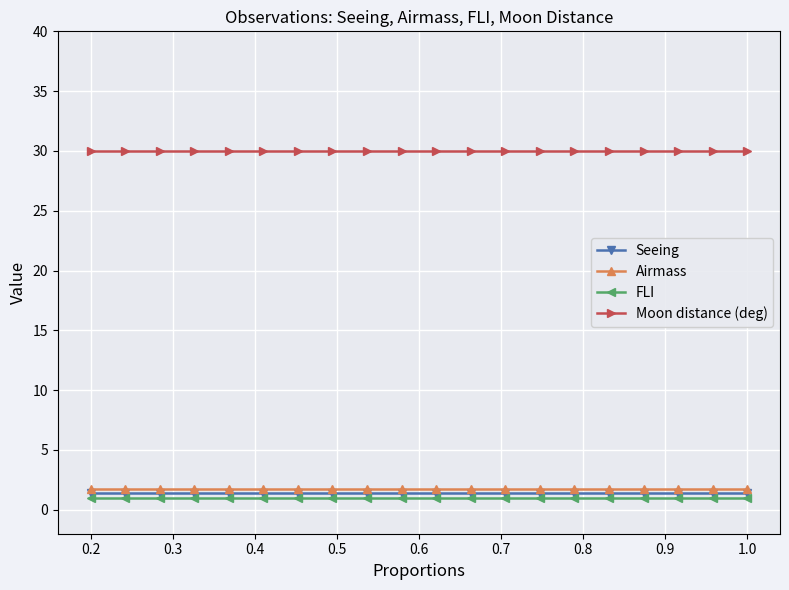

True or false: FLI and Moon distance (deg) cross at least once.

False